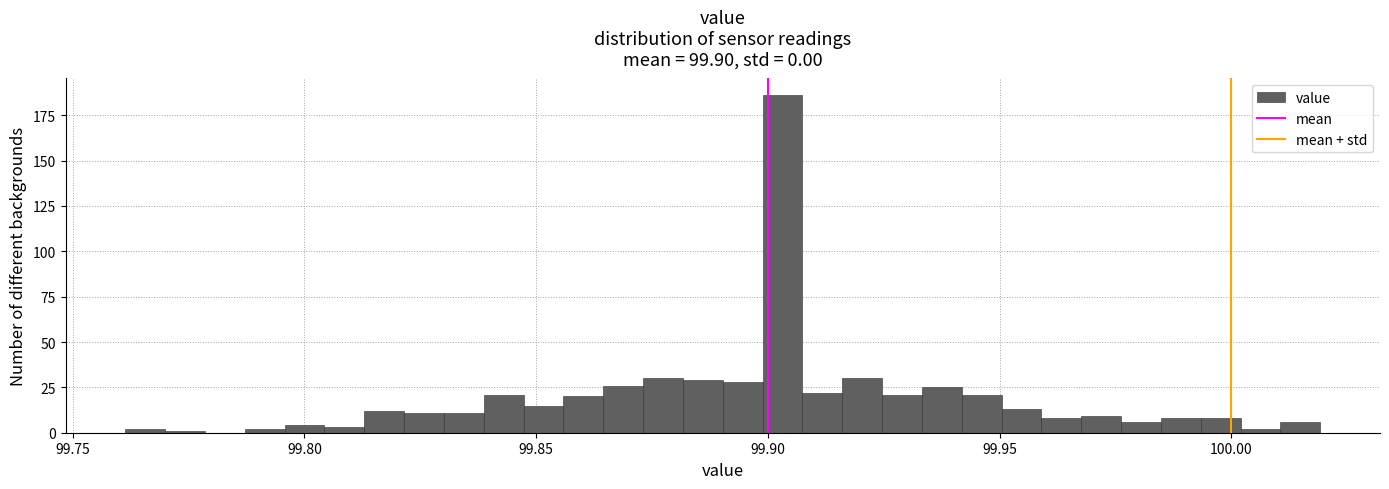

Around what value on the x-axis is the tallest bar? Give the approximate position of its centre, as read against the axis.

99.905